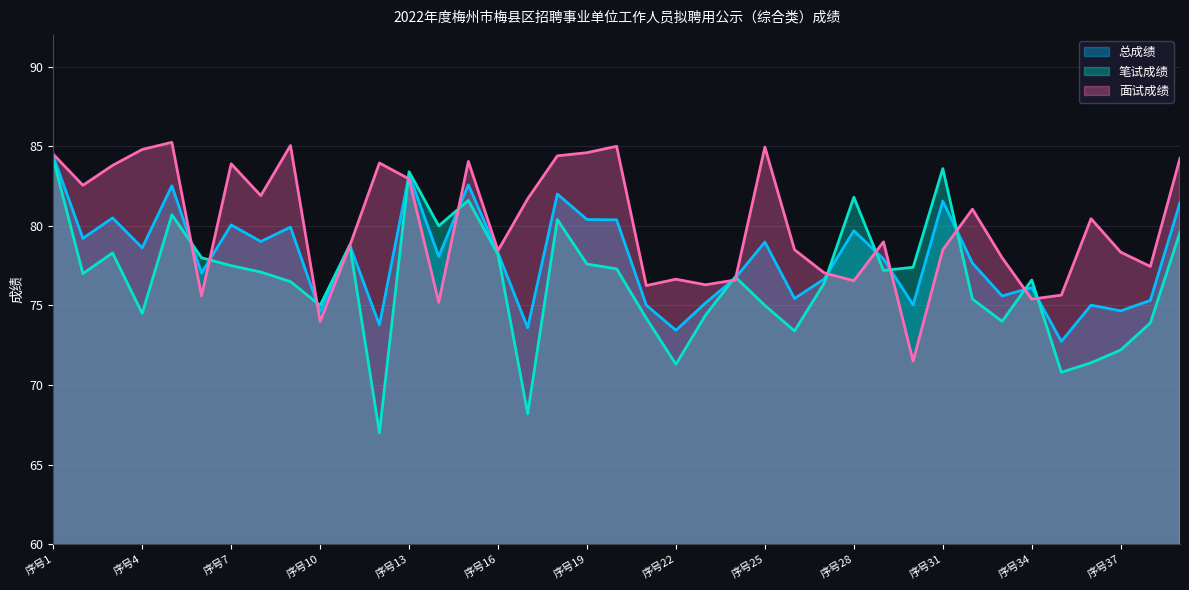

At which category does 面试成绩 reach its first local peak?

5